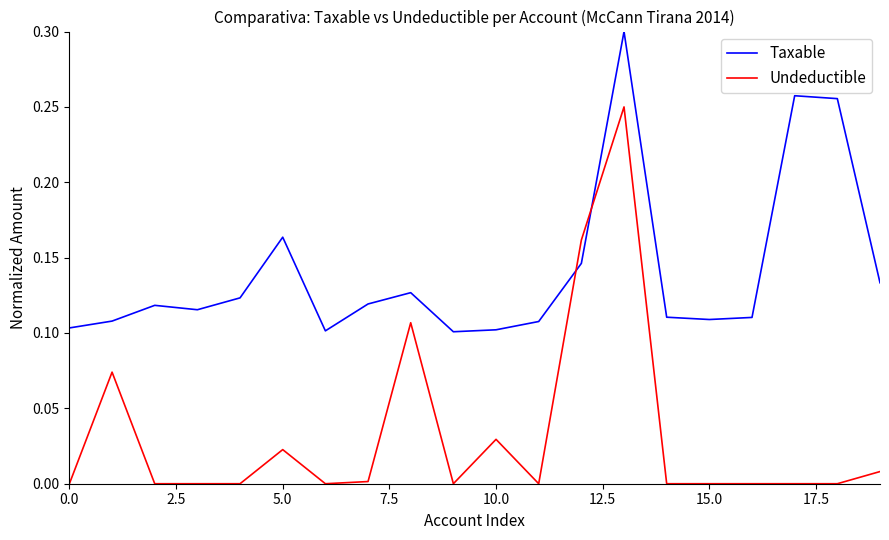

Is this an area chart (filled region under the line)?

No